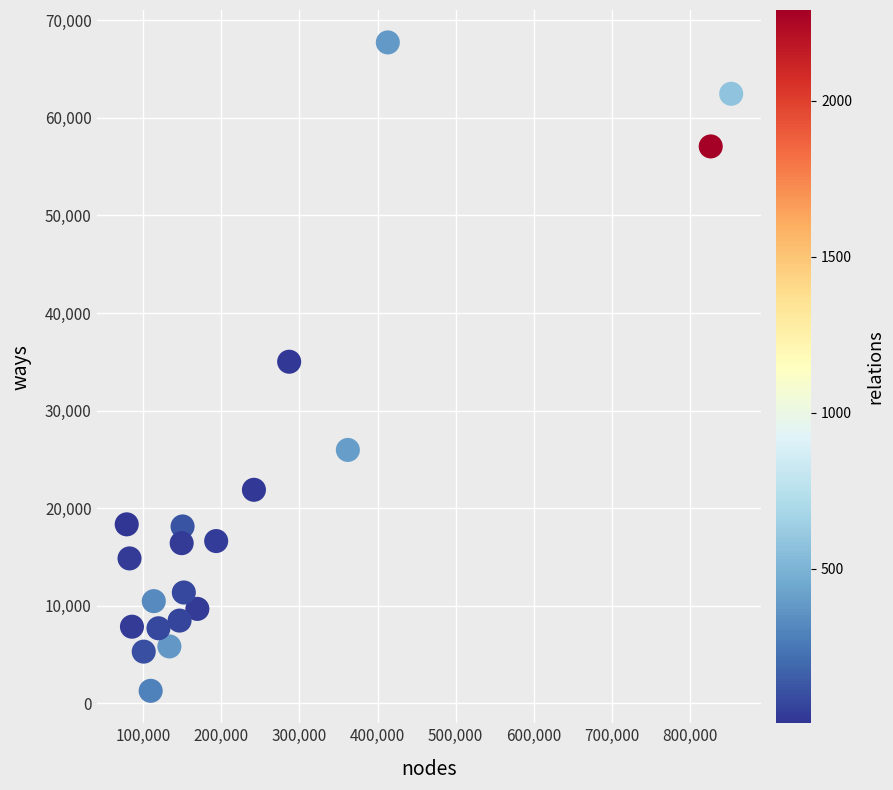

What is the range of X values (max minus min)?

773560